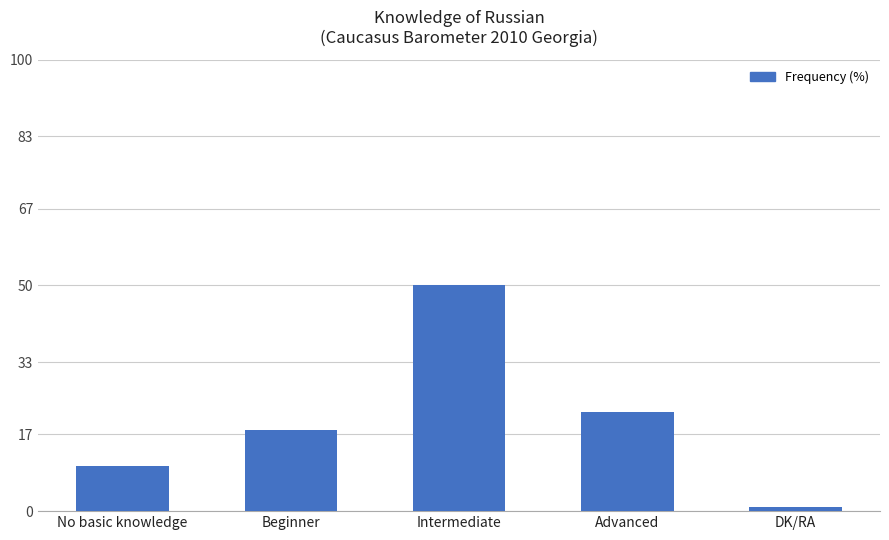

What is the maximum value shown in the chart?

50